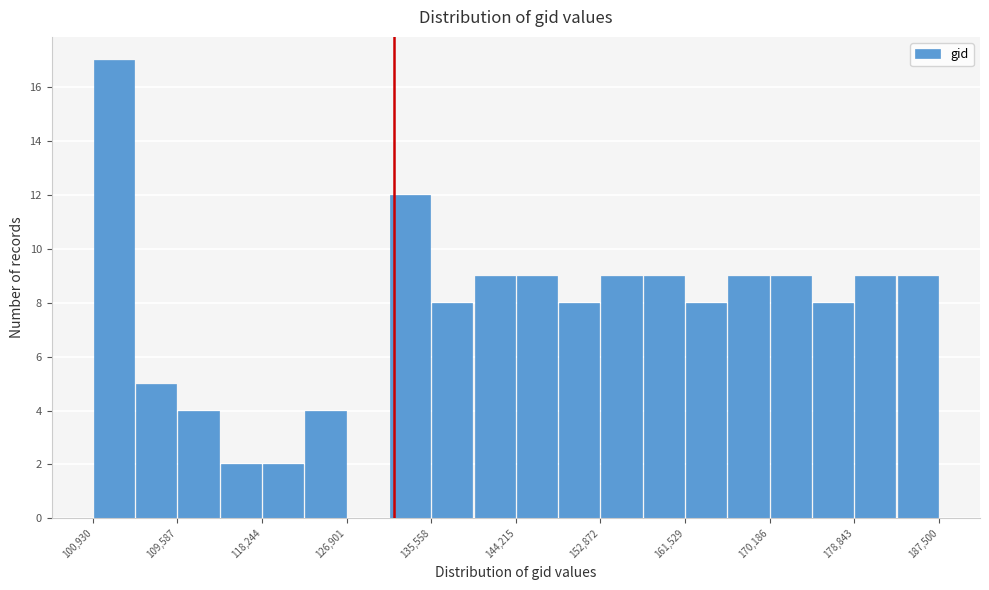

Reading left to right, list every bar in this chart as the range it spans on the x-axis followed by its height. Neither the bar edges nor the heights are printed on the chart, so give them approximately, as read against the axes.

101000 to 105000: 17
105000 to 110000: 5
110000 to 114000: 4
114000 to 118000: 2
118000 to 123000: 2
123000 to 127000: 4
127000 to 131000: 0
131000 to 136000: 12
136000 to 140000: 8
140000 to 144000: 9
144000 to 149000: 9
149000 to 153000: 8
153000 to 157000: 9
157000 to 162000: 9
162000 to 166000: 8
166000 to 170000: 9
170000 to 175000: 9
175000 to 179000: 8
179000 to 183000: 9
183000 to 188000: 9